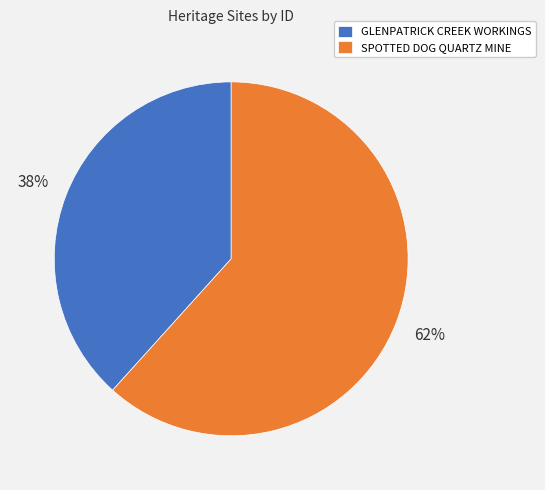

Combined, do SPOTTED DOG QUARTZ MINE and GLENPATRICK CREEK WORKINGS account for over 50%?

Yes